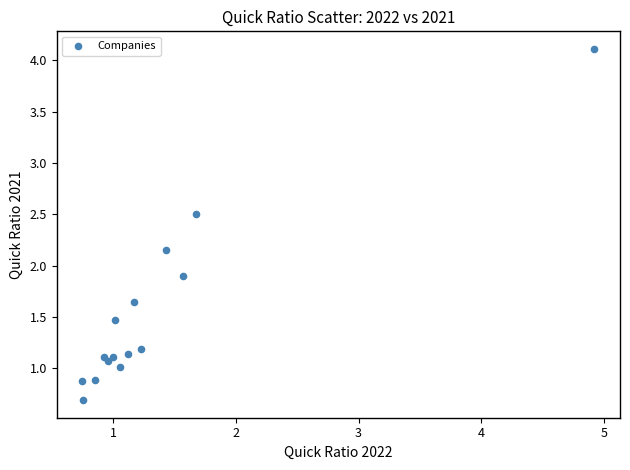

What is the range of X values (max minus min)?

4.2